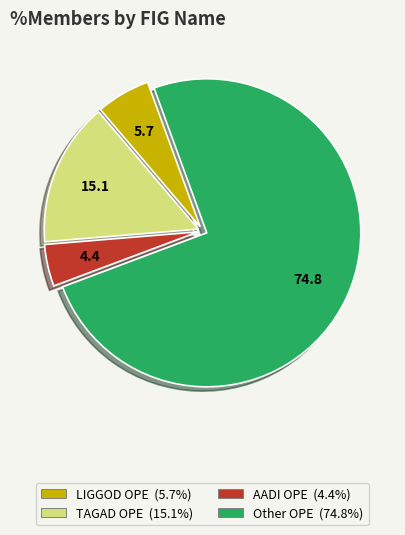

Is there a majority slice in this chart?

Yes